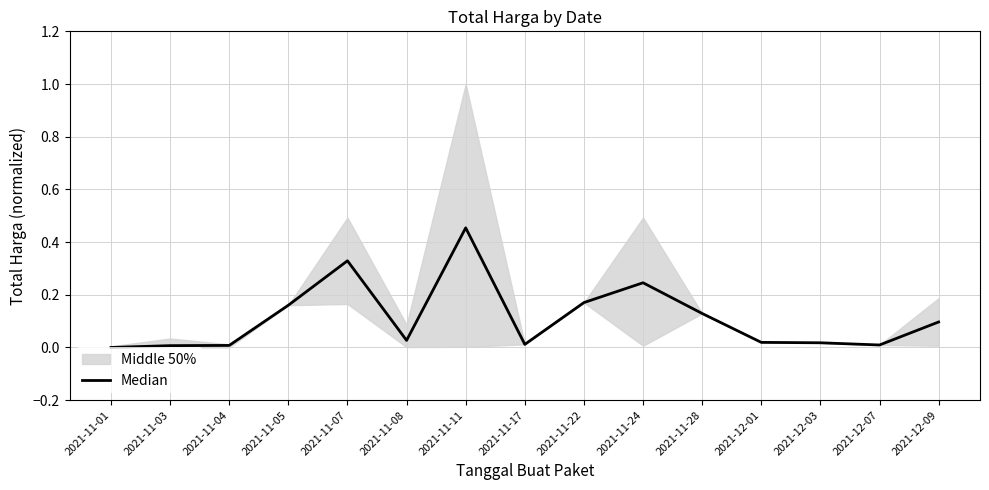

Does the chart have visible grid lines?

Yes